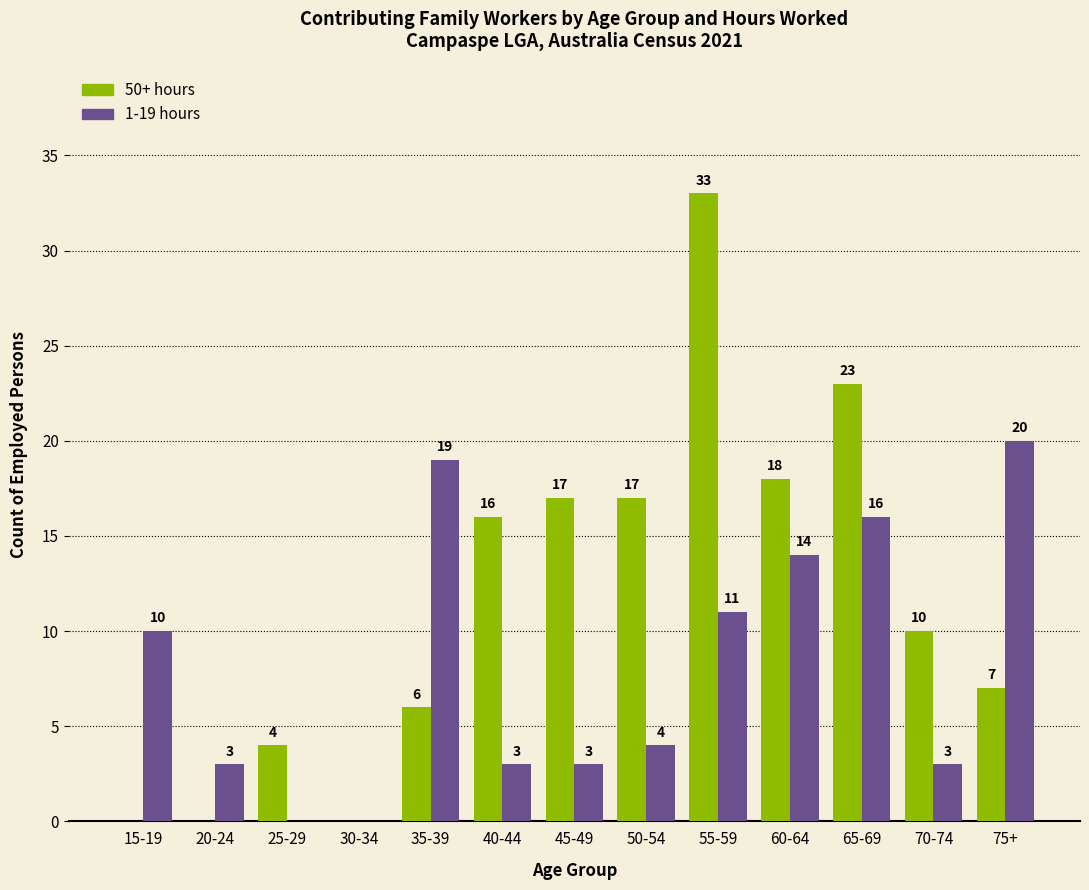

How many positive values does the 50+ hours series have?

10